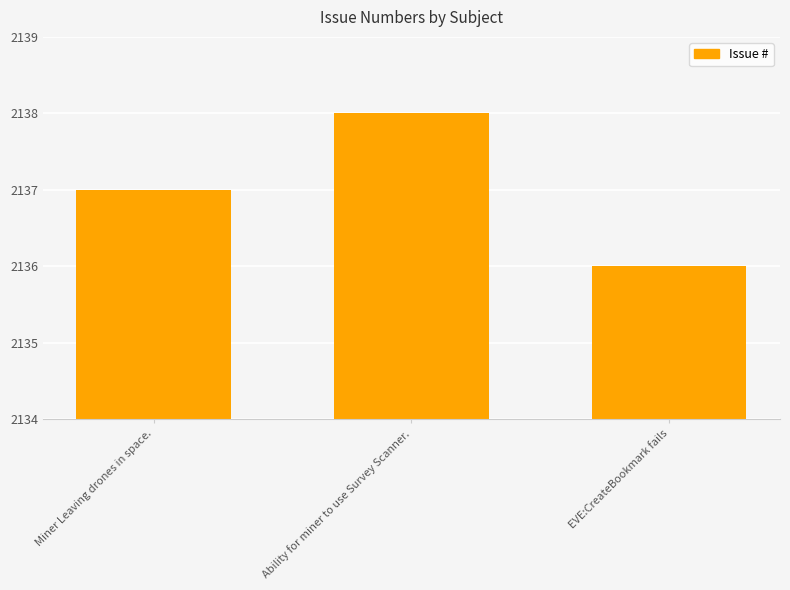

Where is the data nearest to the value 2137?

Miner Leaving drones in space.